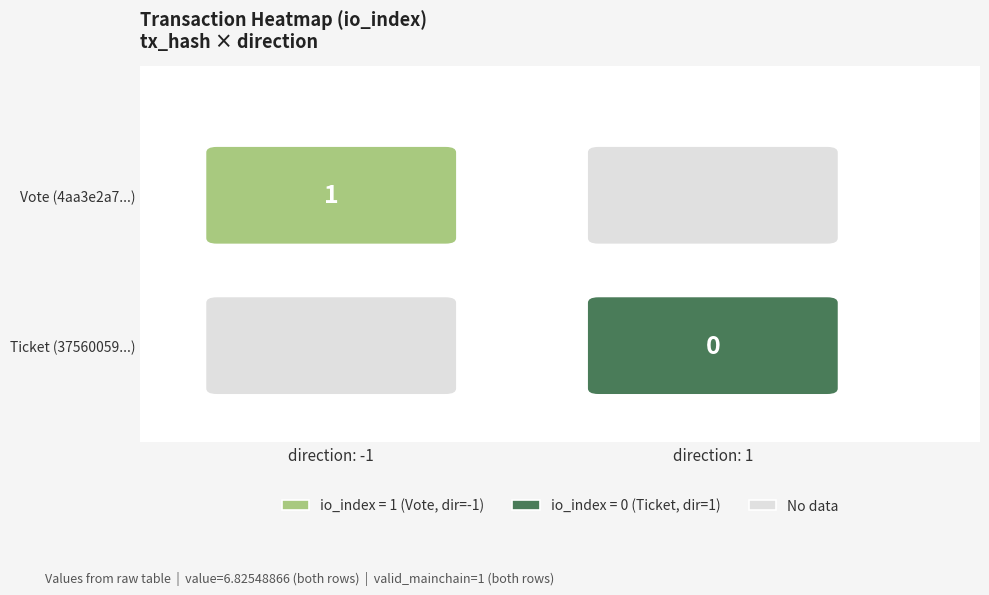

Which series changed the most between -1 and 1?

4aa3e2a7cc3d216d554e7ffe52e201ef6b4d472